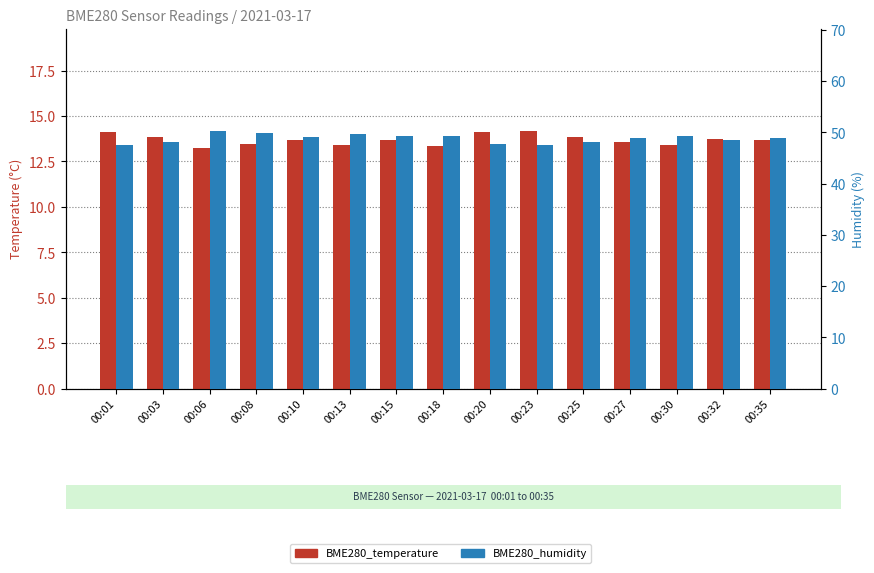

What is the total value across all series at 00:35?

62.5